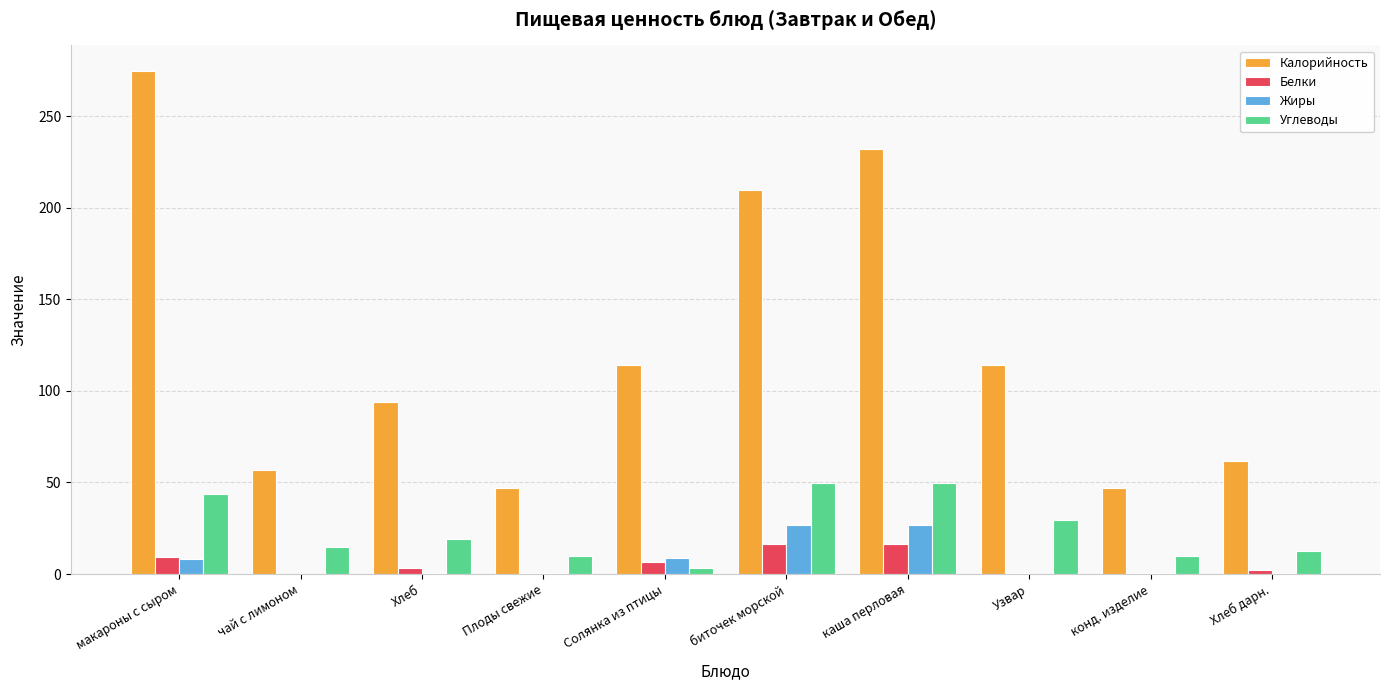

At which category is the sum across all series the highest?

макароны с сыром